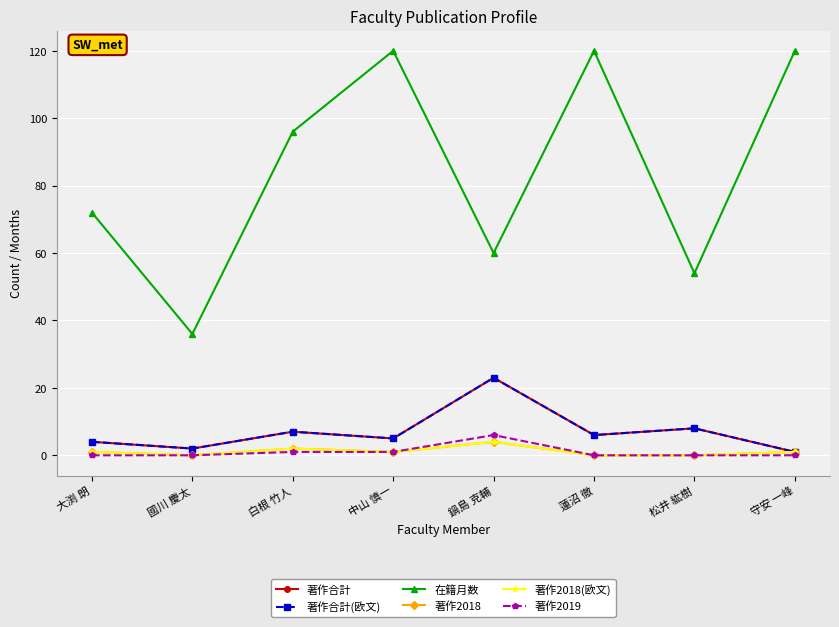

True or false: 著作合計(欧文) and 著作2018 intersect in this chart.

False